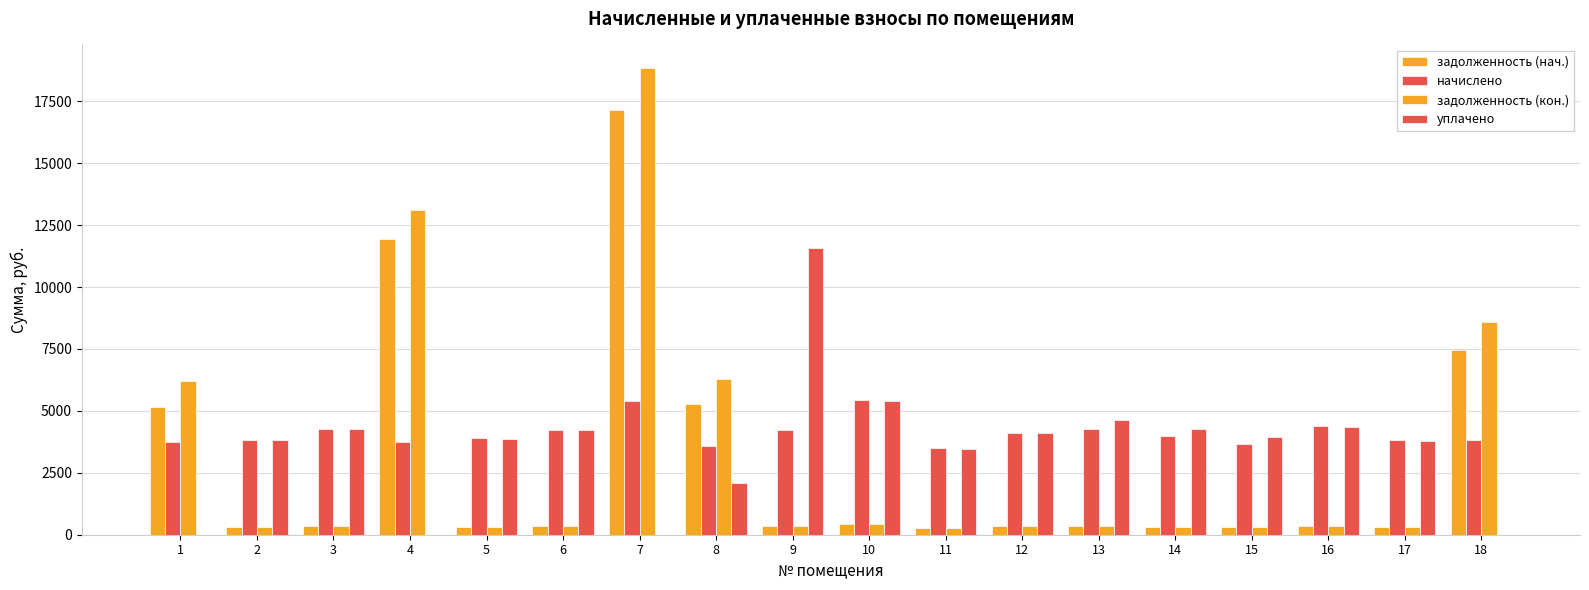

How many distinct data groups are displayed?

4